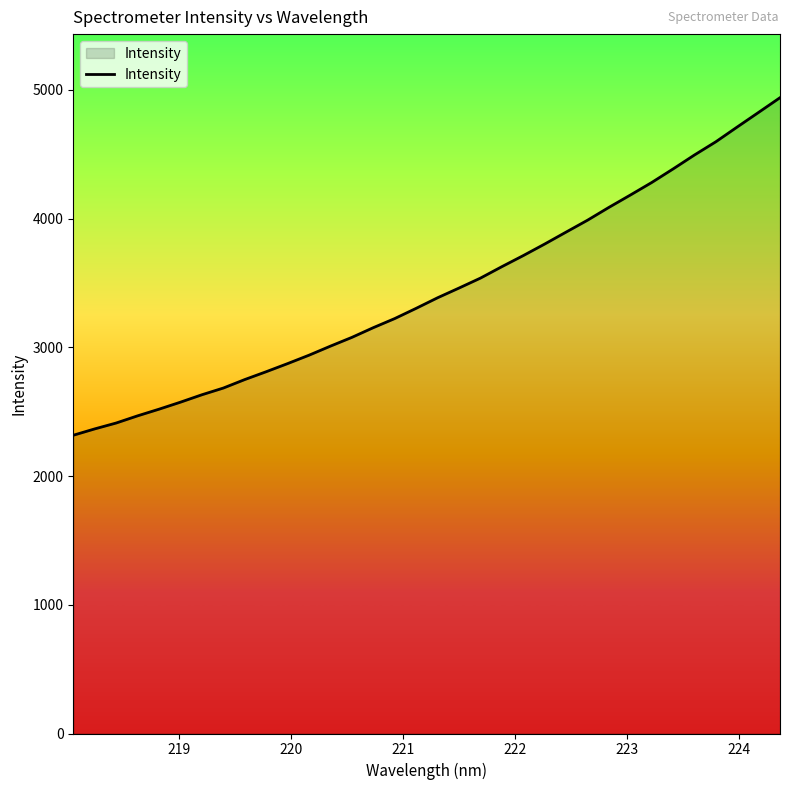

What is the greatest value displayed?

4939.8